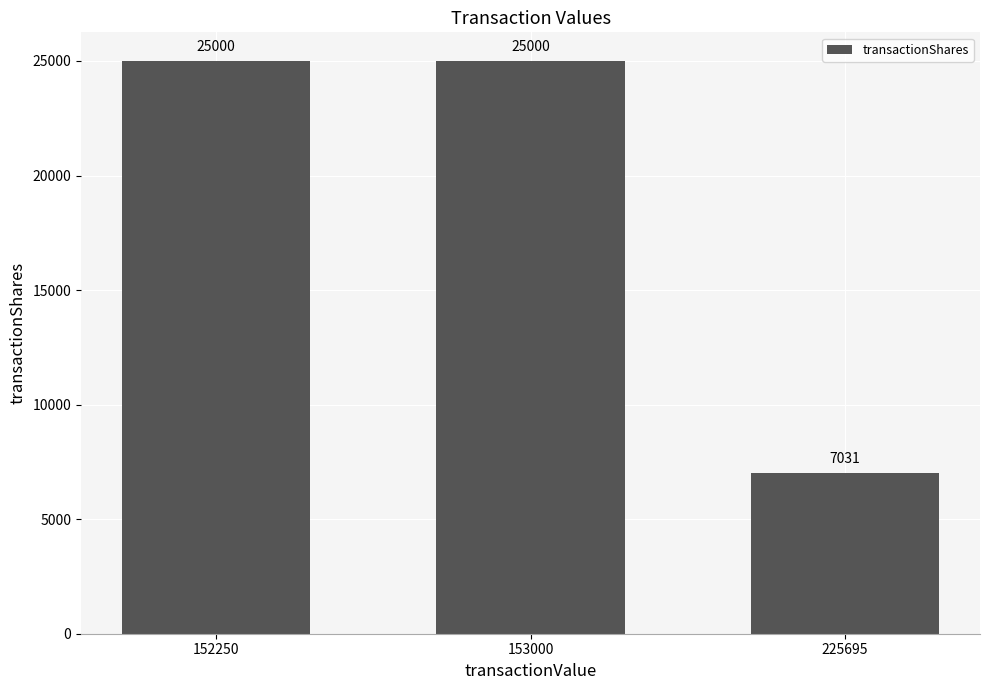

Are the bars horizontal?

No